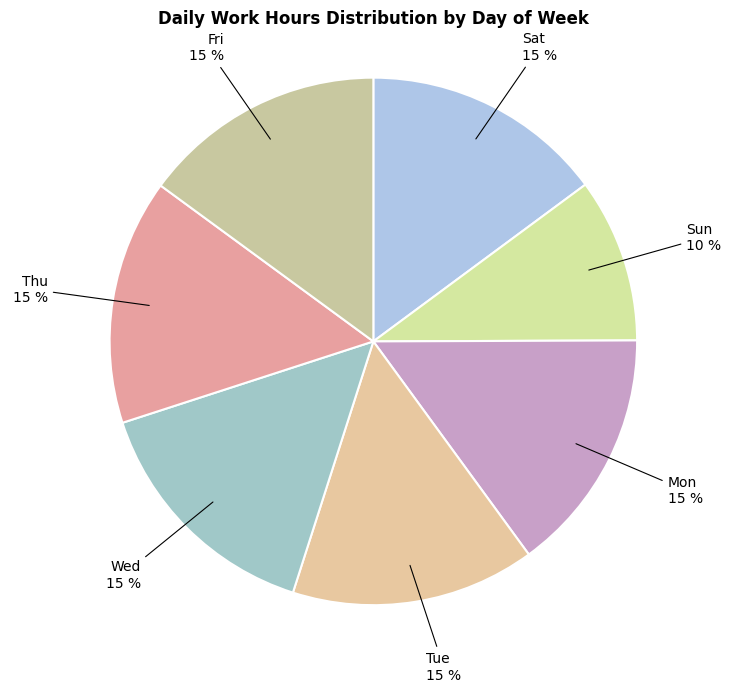

Is the sum of Fri and Sat greater than half?

No